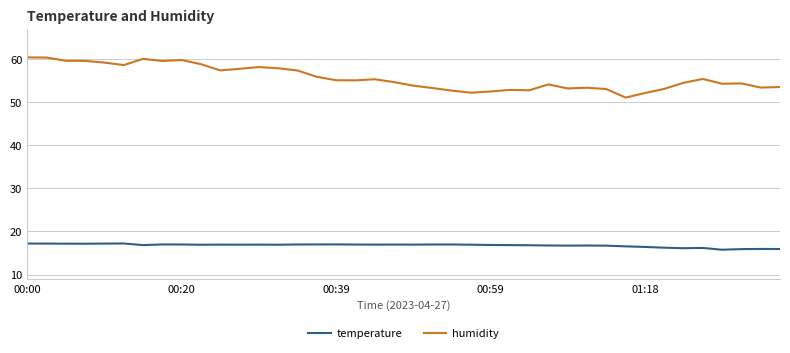

What is the average value of the temperature series?

16.8